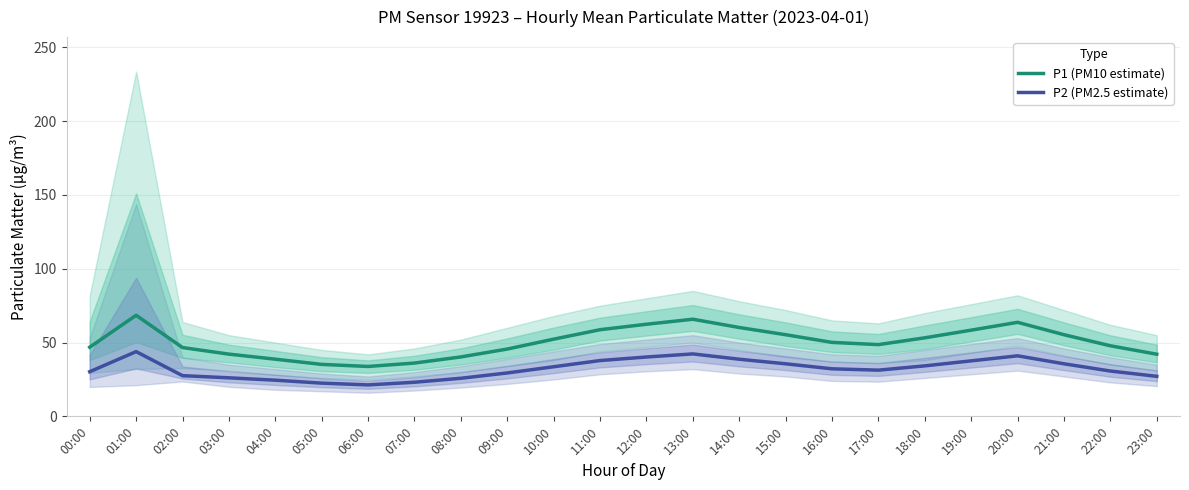

At 08:00, list the series in order from largest to smallest.

P1 (PM10 estimate), P2 (PM2.5 estimate)